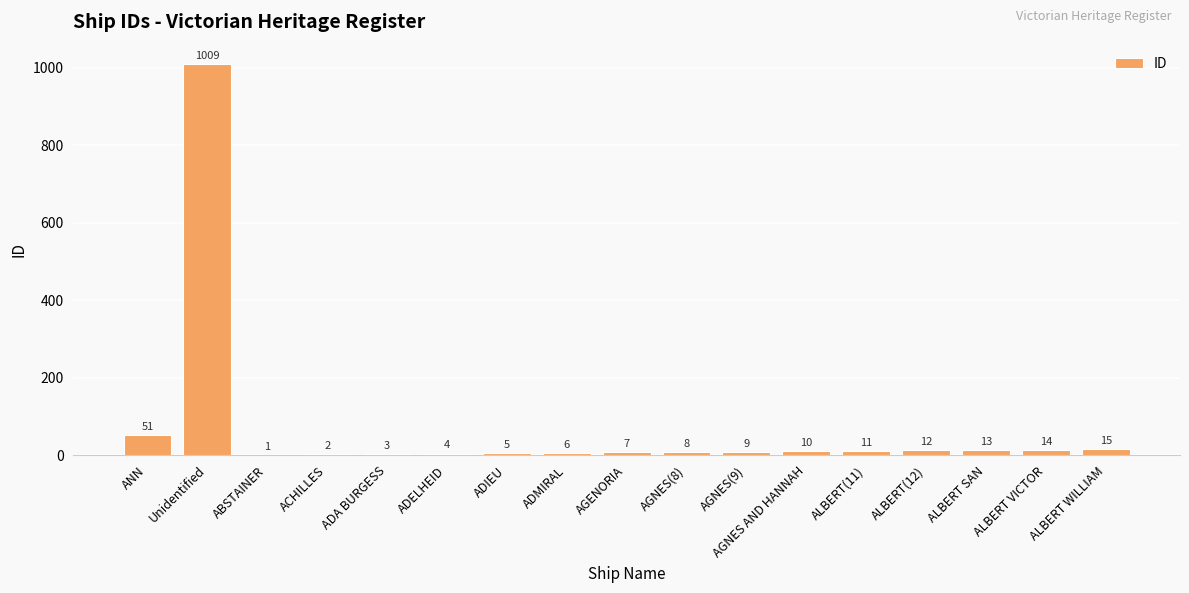

Which category has the highest value across all series?

Unidentified